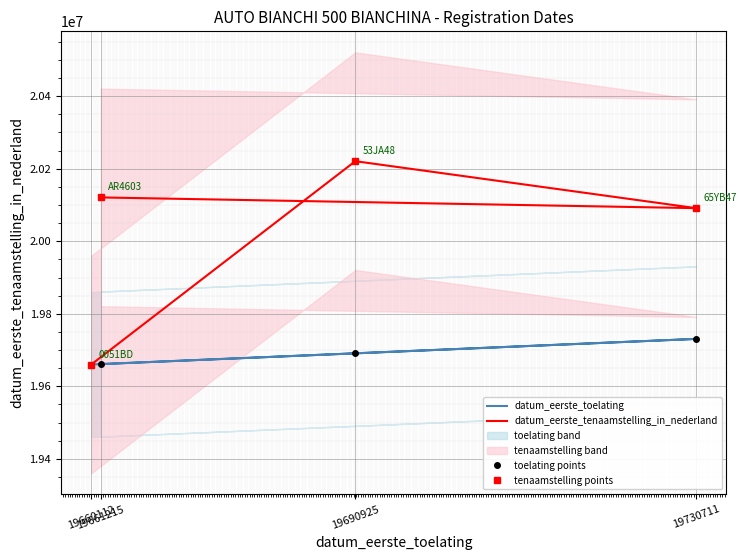

What is the label of the 4th point from the right?

19660112